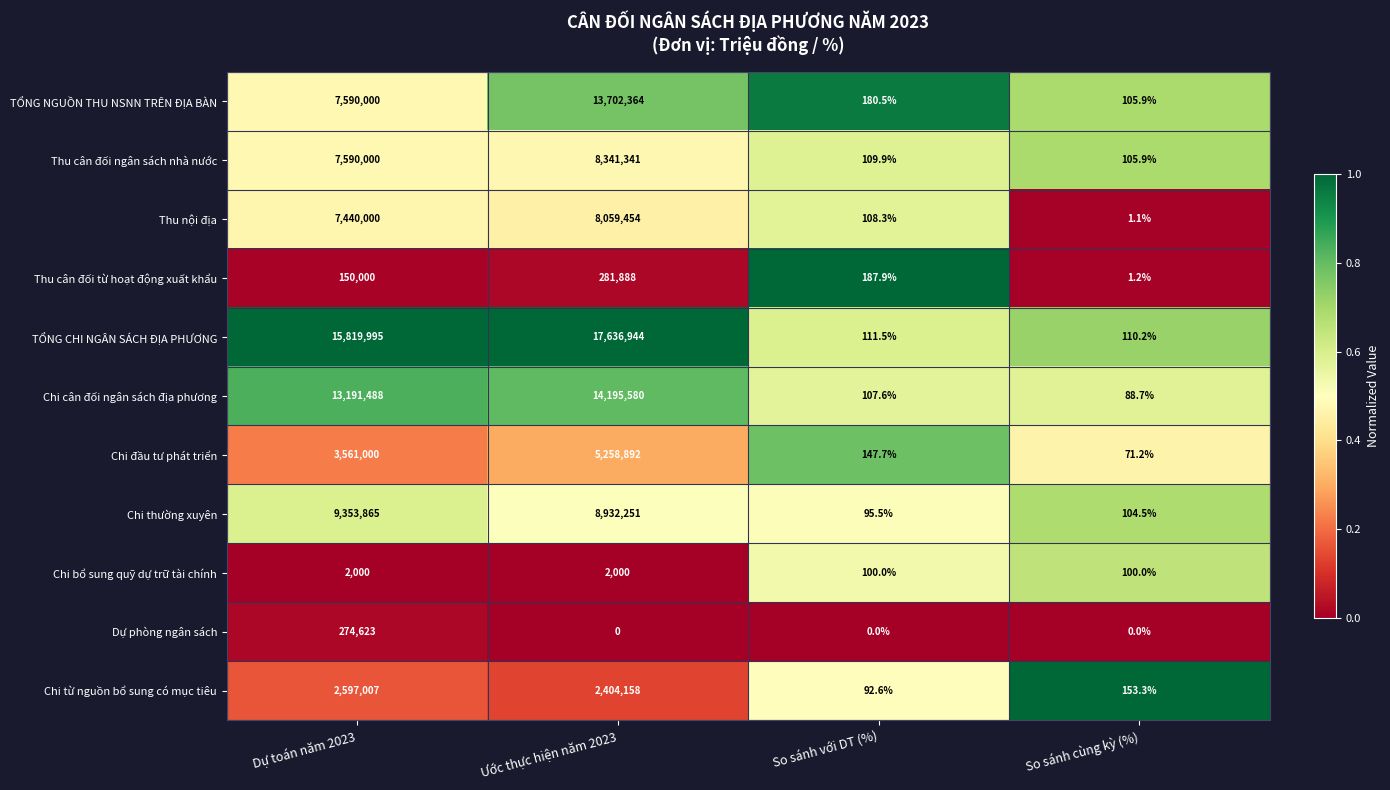

True or false: Chi cân đối ngân sách địa phương has a value of 6239108.3 at Dự toán năm 2023.

False